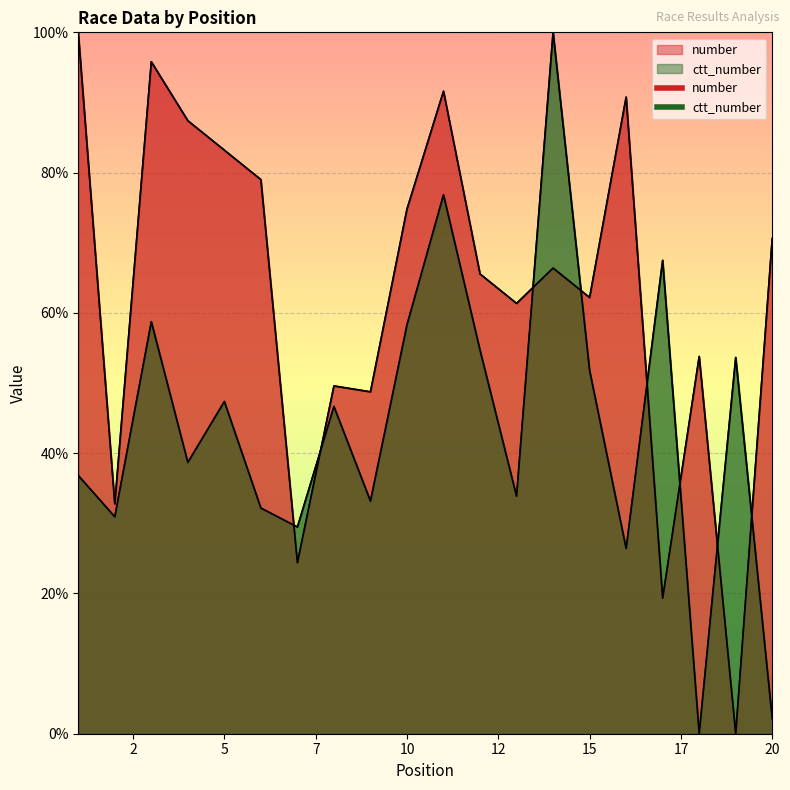

What is the difference between the second highest and second lowest values in the number series?

76.5